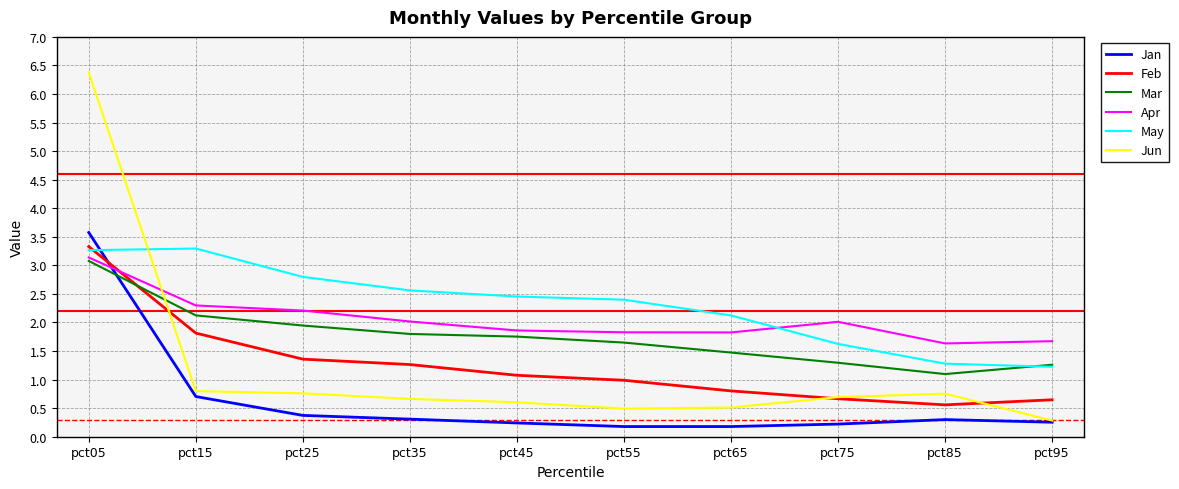

What is the minimum value shown in the chart?

0.2